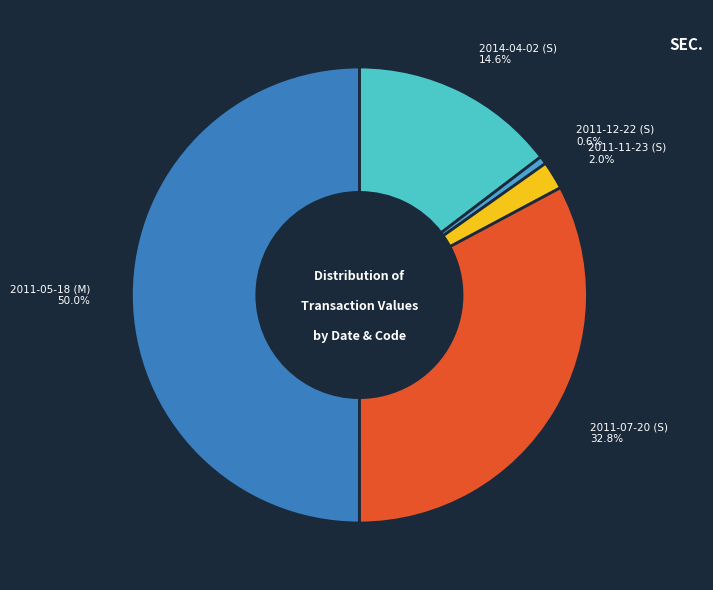

Rank the categories by value from highest to lowest.

2011-05-18 (M), 2011-07-20 (S), 2014-04-02 (S), 2011-11-23 (S), 2011-12-22 (S)